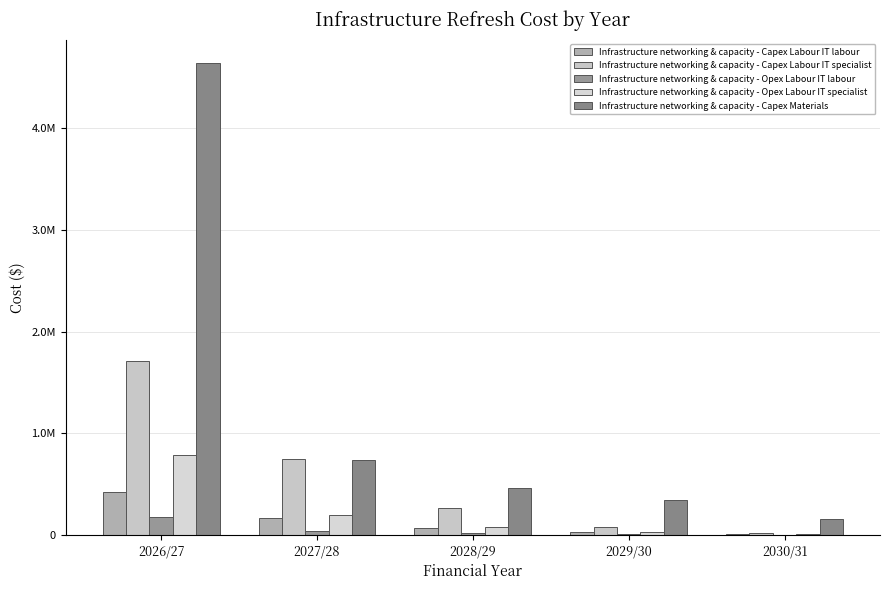

What are all the series names shown in the legend?

Infrastructure networking & capacity - Capex Labour IT labour, Infrastructure networking & capacity - Capex Labour IT specialist, Infrastructure networking & capacity - Opex Labour IT labour, Infrastructure networking & capacity - Opex Labour IT specialist, Infrastructure networking & capacity - Capex Materials